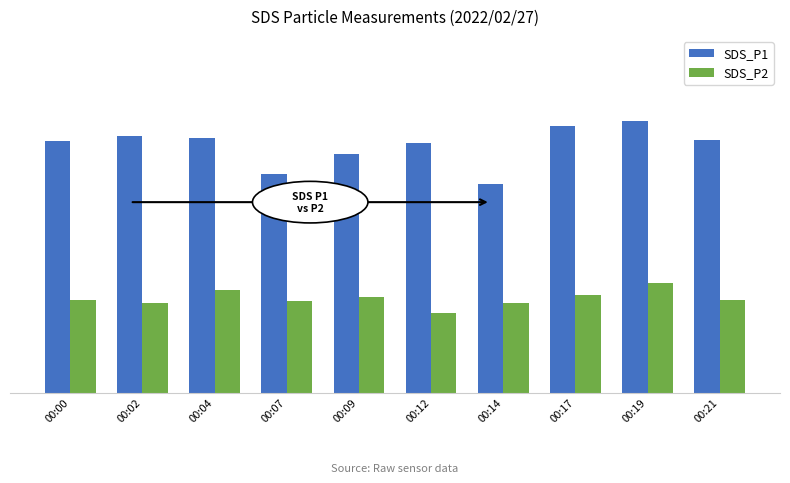

Rank the series by their maximum value, from lowest to highest.

SDS_P2, SDS_P1